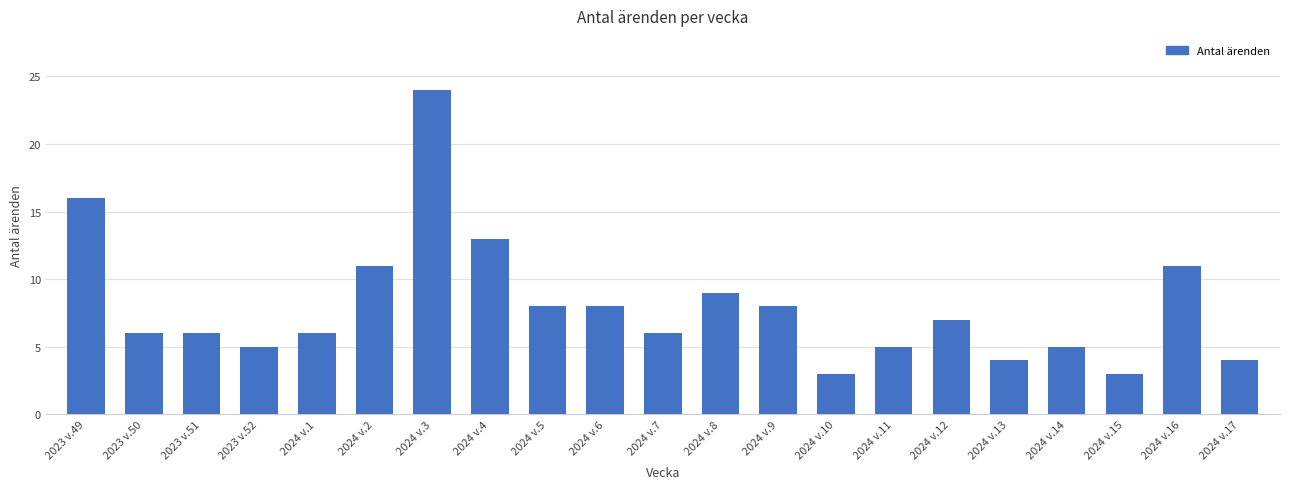

Between 2024 v.13 and 2023 v.52, which is larger?

2023 v.52